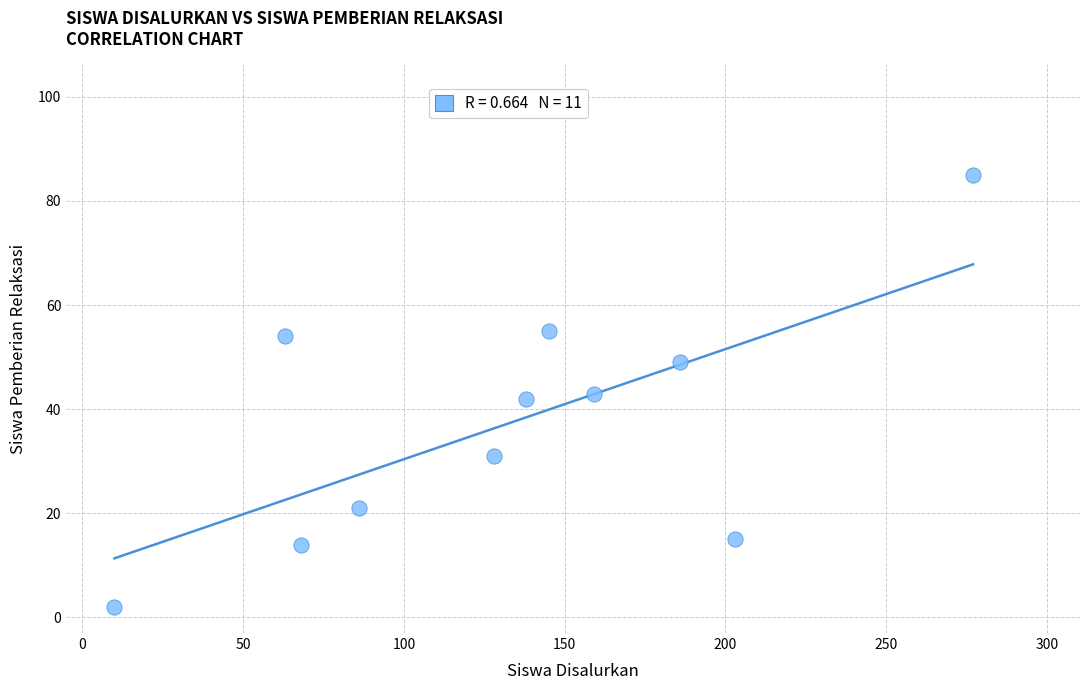

What is the average Y value?

37